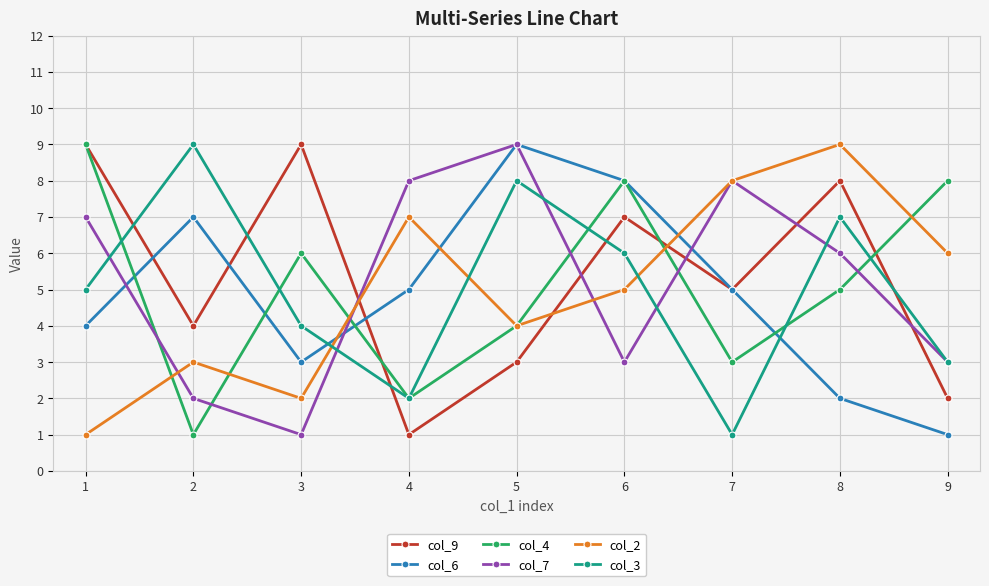

What are all the series names shown in the legend?

col_9, col_6, col_4, col_7, col_2, col_3